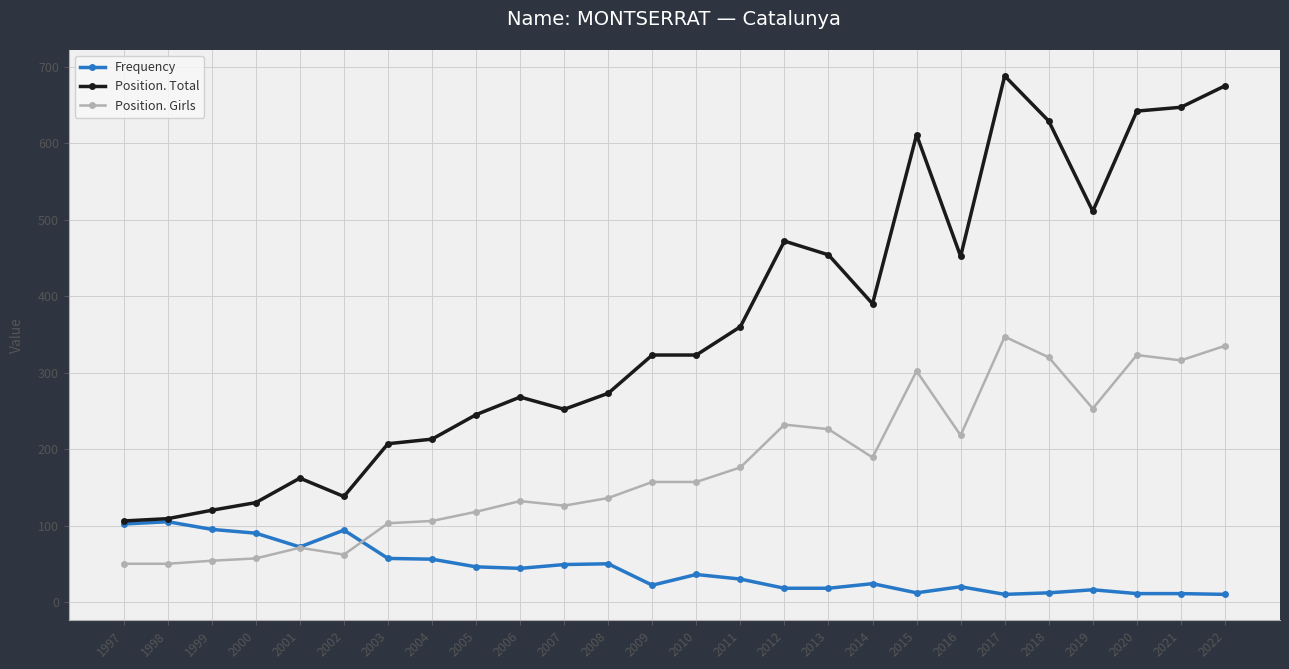

The Position. Girls series shows 446 at 2021. True or false?

False